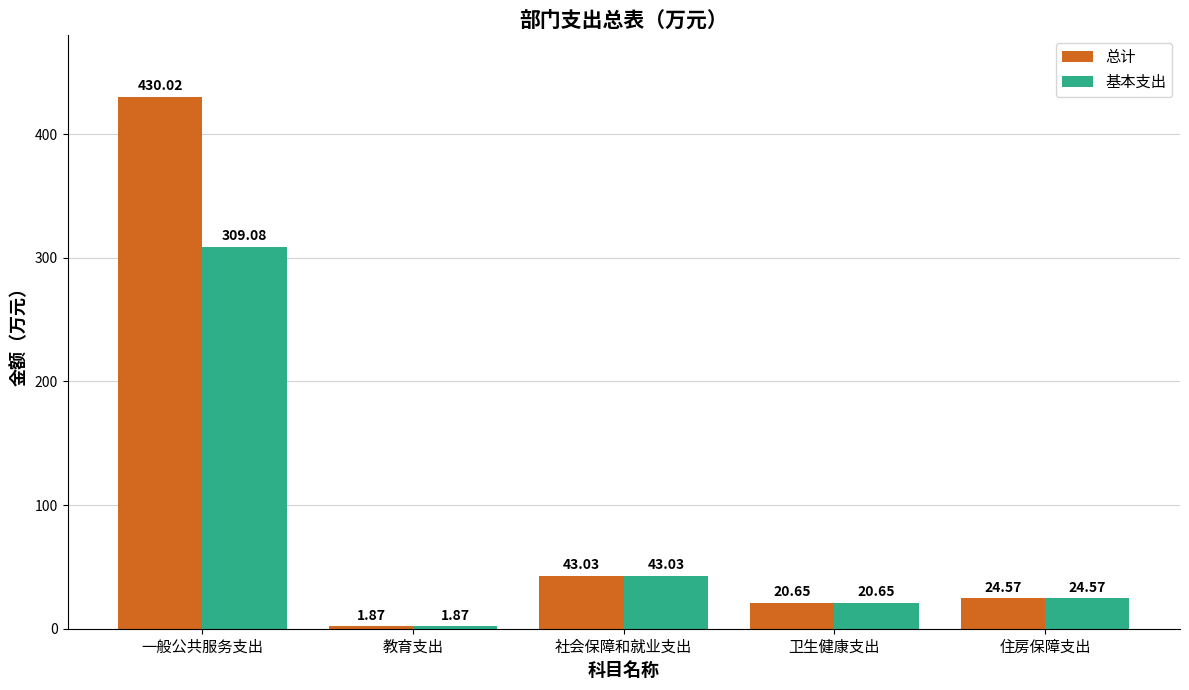

At which label is 基本支出 closest to 155?

社会保障和就业支出